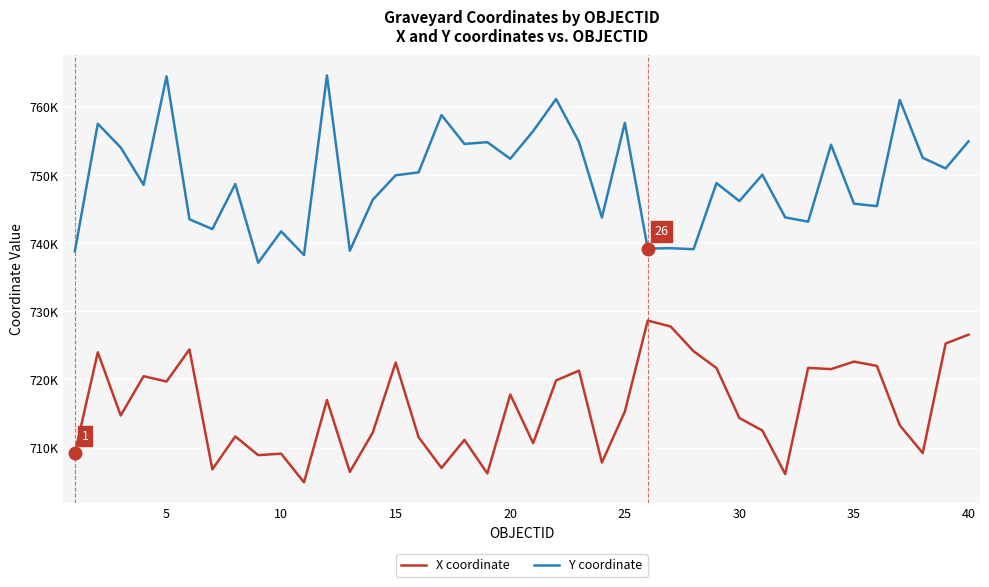

What are all the series names shown in the legend?

X coordinate, Y coordinate